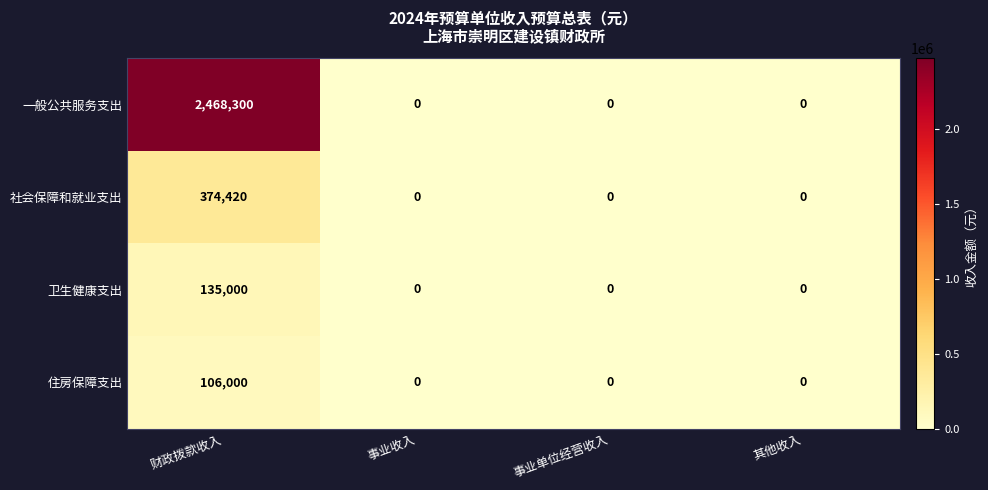

At which category is the sum across all series the highest?

财政拨款收入